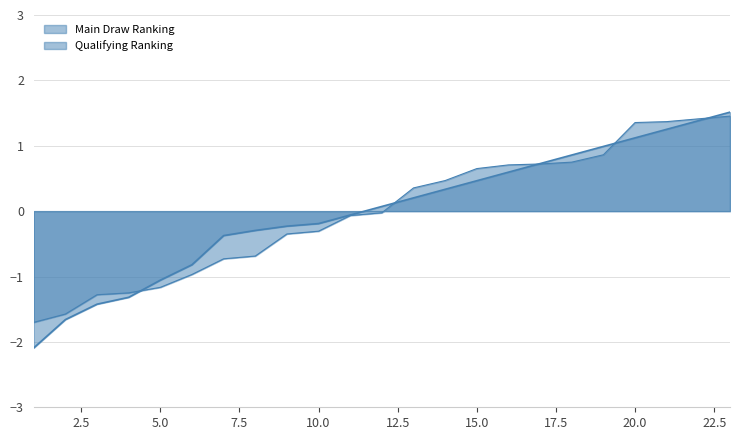

At which category is the sum across all series the highest?

23